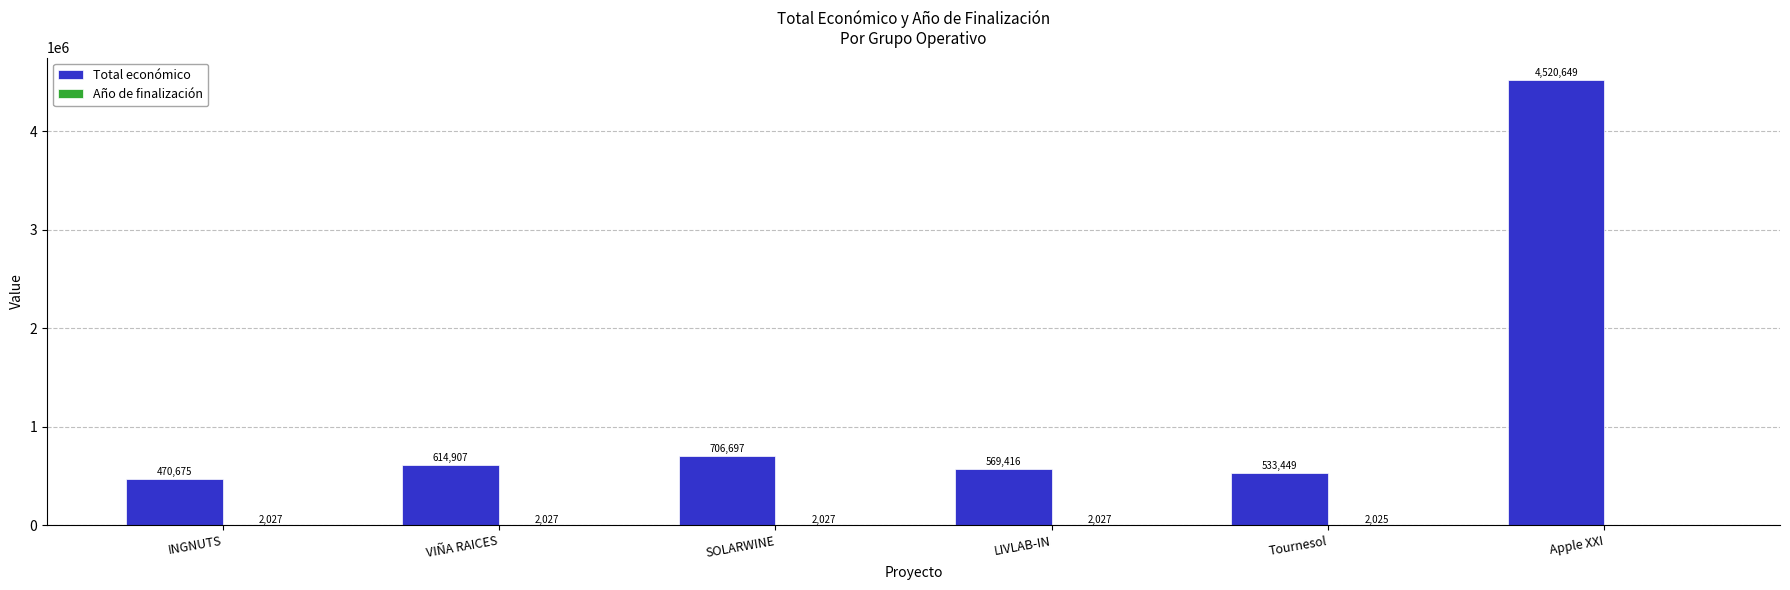

What is the total value across all series at LIVLAB-IN?

571443